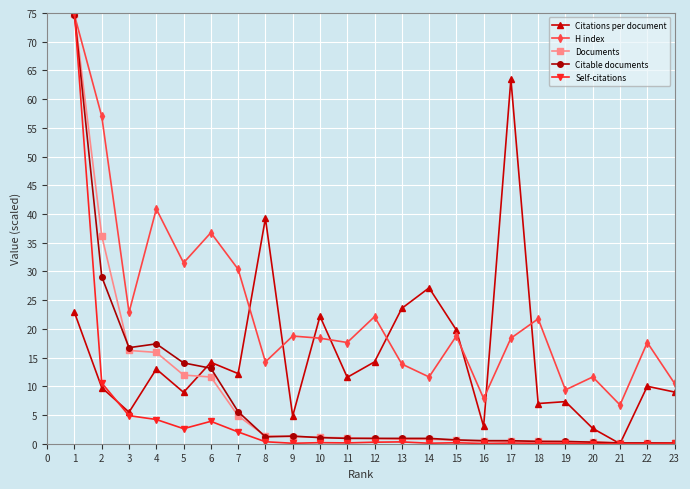

What is the average value of the Self-citations series?

4.6